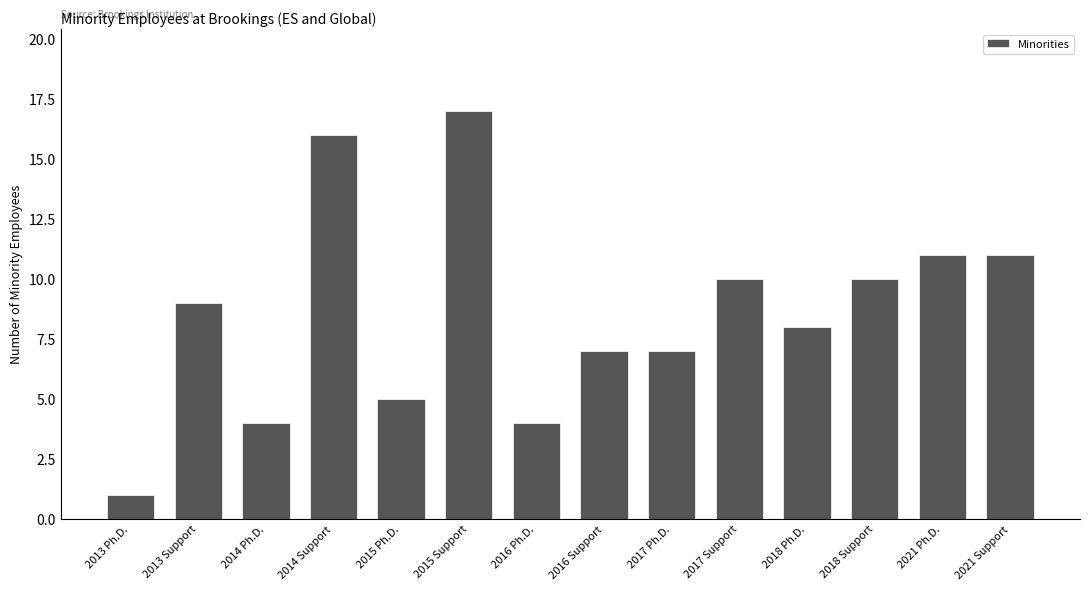

Reading left to right, what are all the values shown in this chart?

2013 Ph.D.=1	2013 Support=9	2014 Ph.D.=4	2014 Support=16	2015 Ph.D.=5	2015 Support=17	2016 Ph.D.=4	2016 Support=7	2017 Ph.D.=7	2017 Support=10	2018 Ph.D.=8	2018 Support=10	2021 Ph.D.=11	2021 Support=11